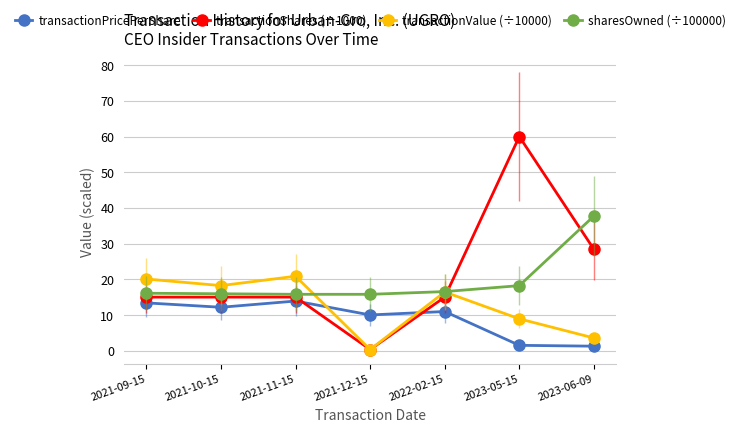

True or false: transactionPricePerShare has more than 1 points higher than both neighbors.

True